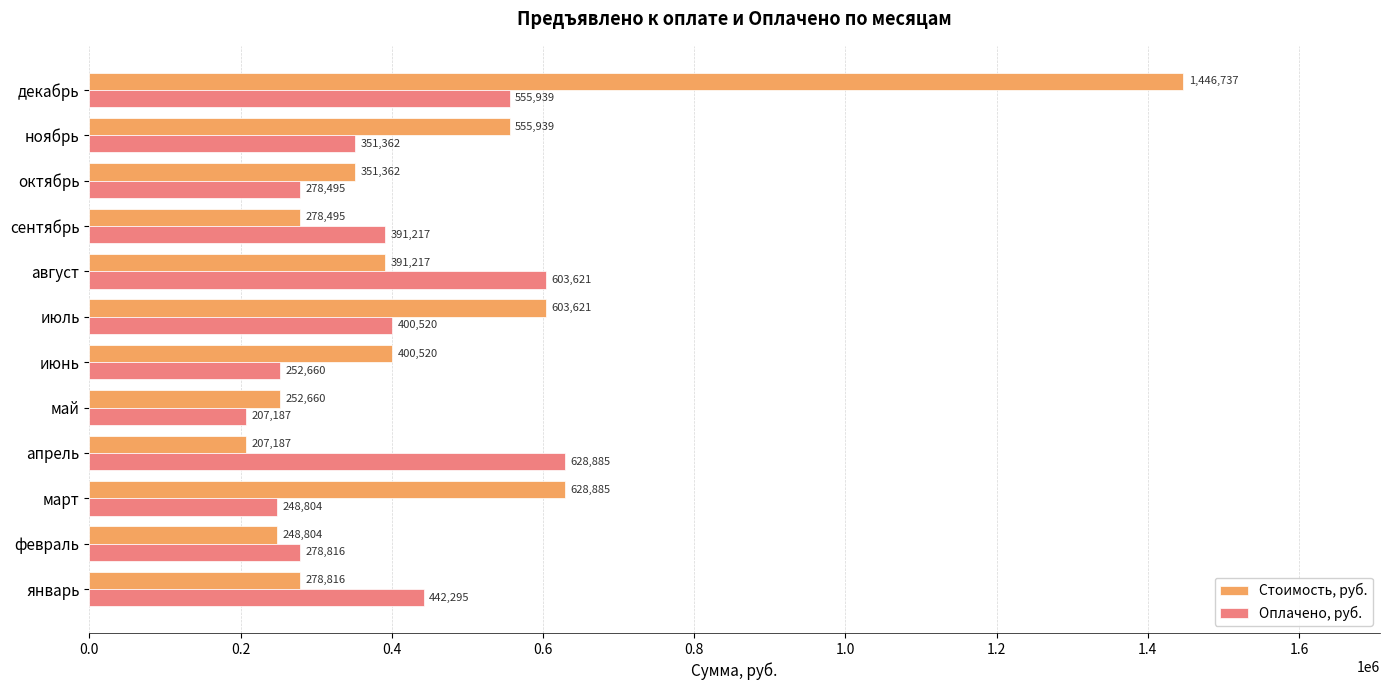

Rank the series by their average value, from highest to lowest.

Стоимость, руб., Оплачено, руб.